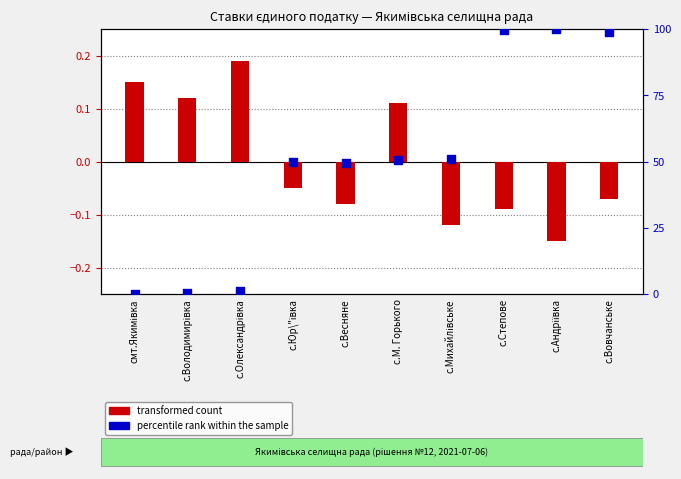

At which category is the sum across all series the highest?

с.Андріївка